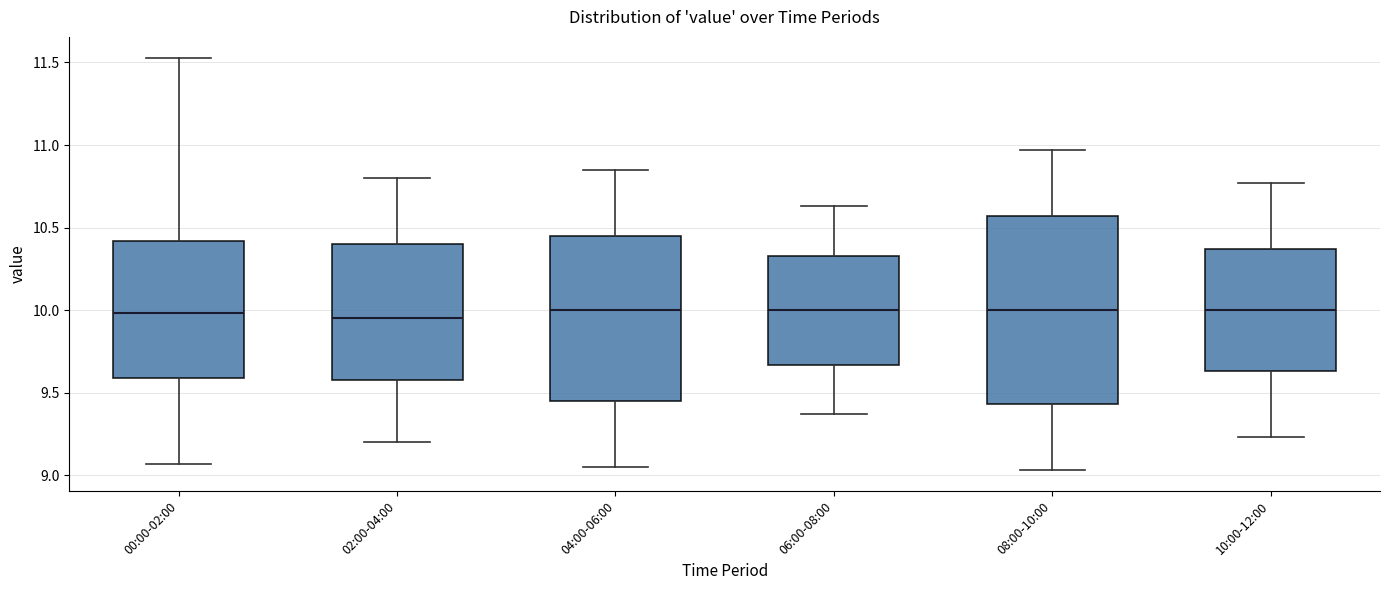

Where does the median line of the box for 02:00-04:00 sit on the y-axis? The values are not printed on the chart, so give them approximately, as read against the axis.

9.95